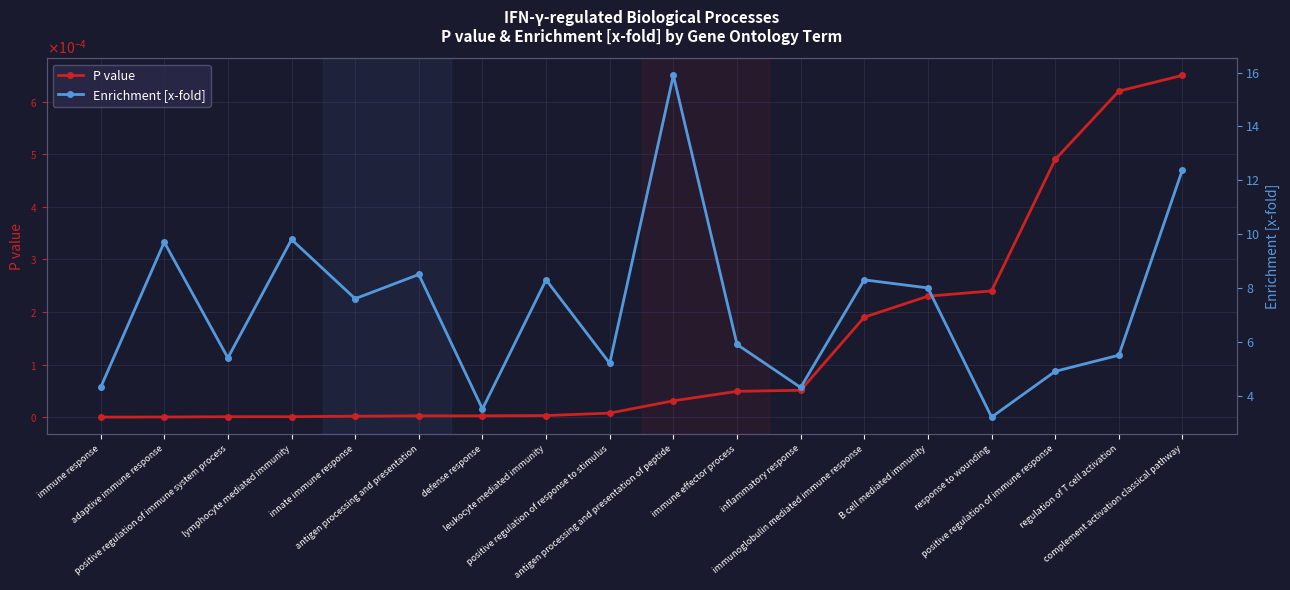

Reading left to right, what are all the values shown in this chart?

P value: 0.0	0.0	0.0	0.0	0.0	0.0	0.0	0.0	0.0	0.0	0.0	0.0	0.0	0.0	0.0	0.0	0.0	0.0
Enrichment [x-fold]: 4.3	9.7	5.4	9.8	7.6	8.5	3.5	8.3	5.2	15.9	5.9	4.3	8.3	8.0	3.2	4.9	5.5	12.4